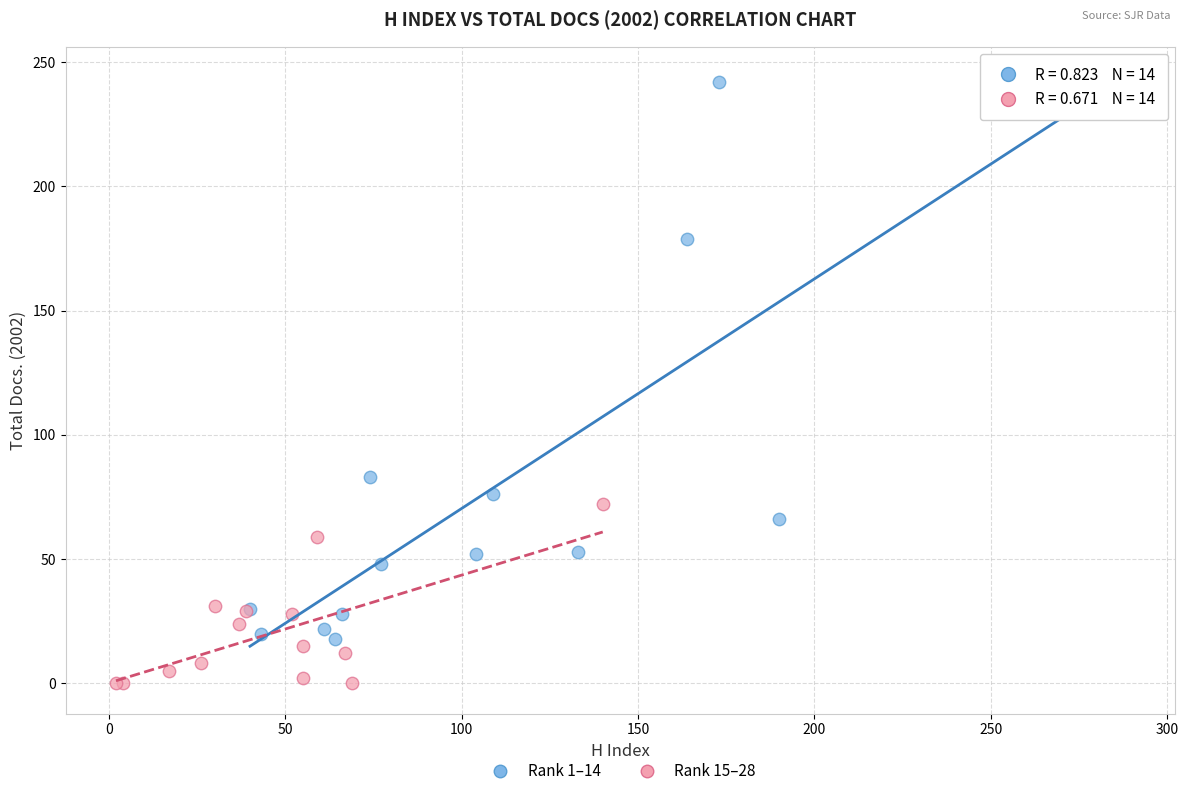

Which series has the widest spread of Y values?

Rank 1–14